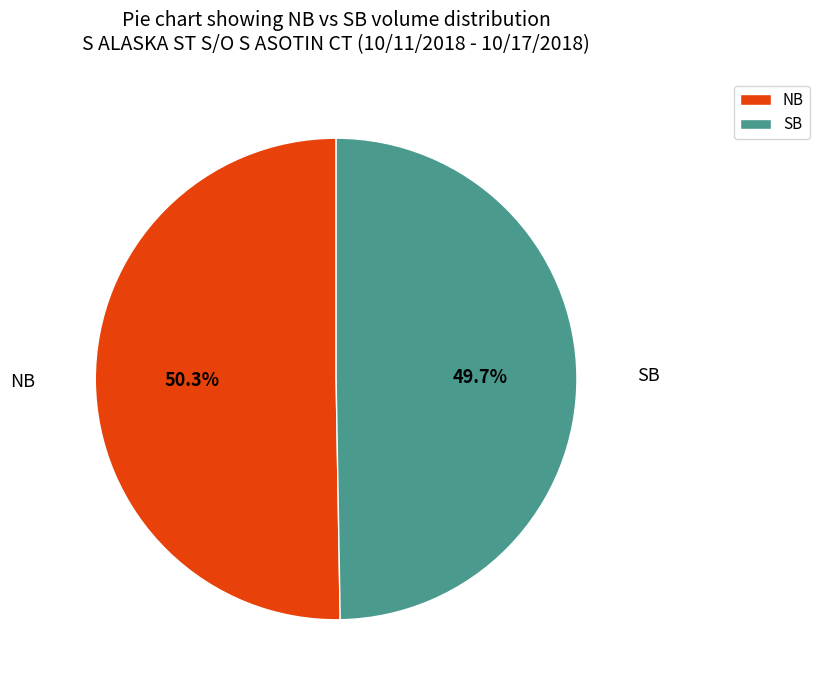

To the nearest percent, what is the difference between the SB and NB slice percentages?

1%